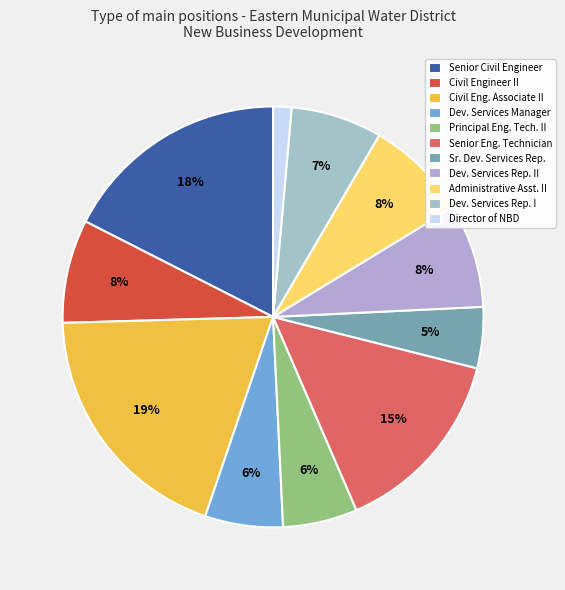

Which category has the biggest portion of the pie?

Civil Eng. Associate II